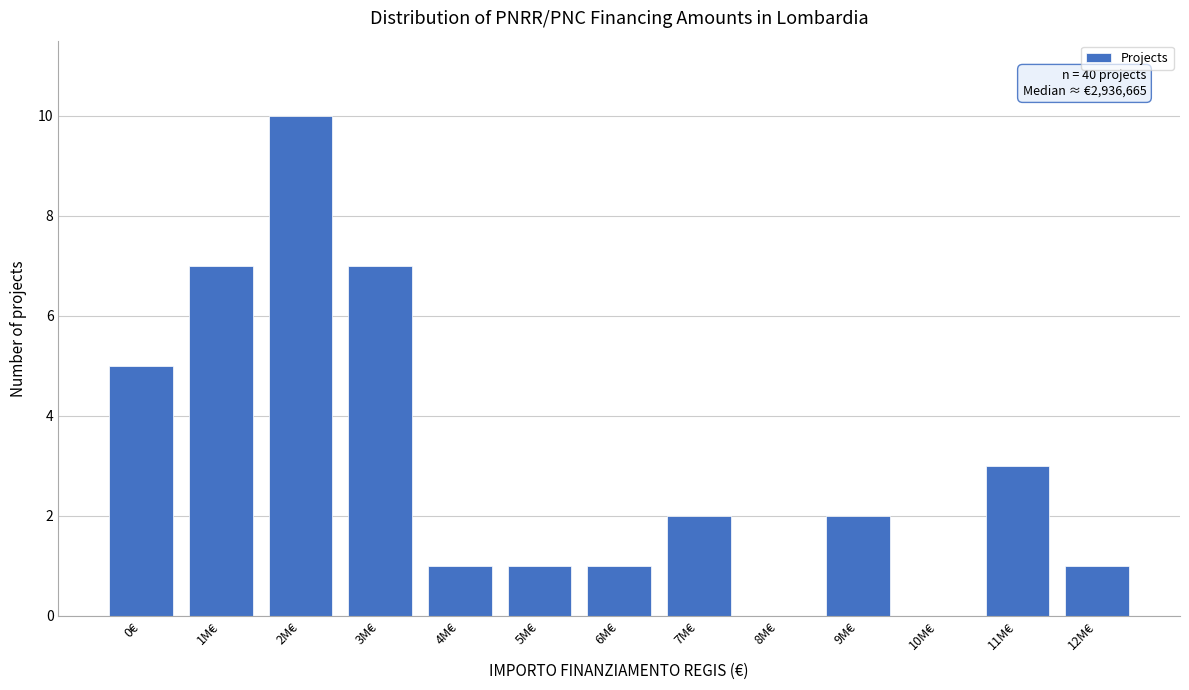

Reading left to right, list all the values displayed in this chart.

0€=5	1M€=7	2M€=10	3M€=7	4M€=1	5M€=1	6M€=1	7M€=2	8M€=0	9M€=2	10M€=0	11M€=3	12M€=1